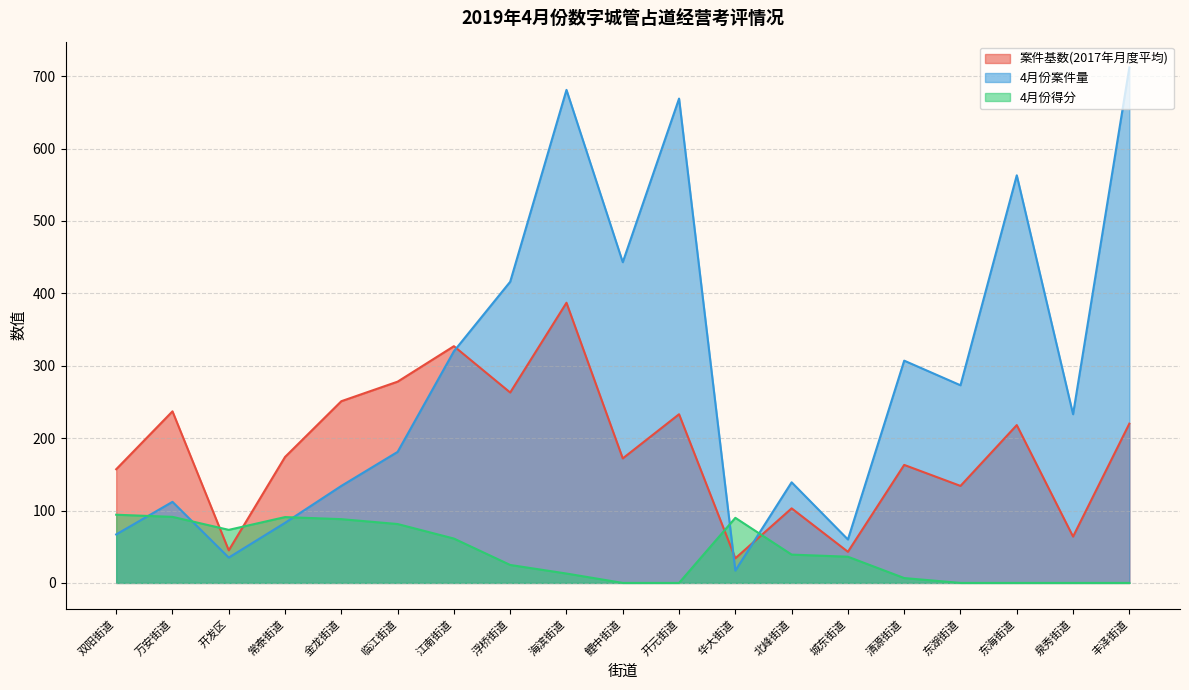

What is the difference between the maximum and minimum values in the 案件基数(2017年月度平均) series?

353.0